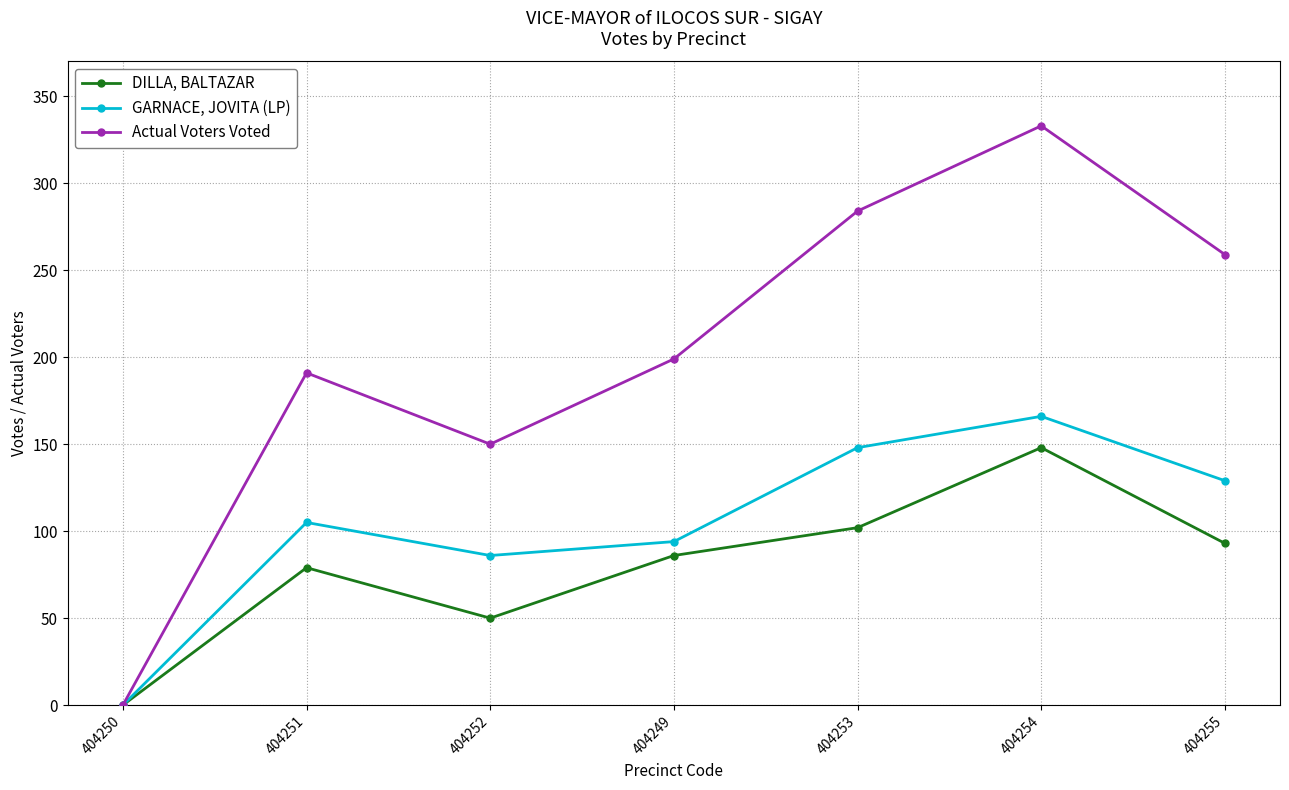

What is the value of the DILLA, BALTAZAR point at the 3rd from the left?

50